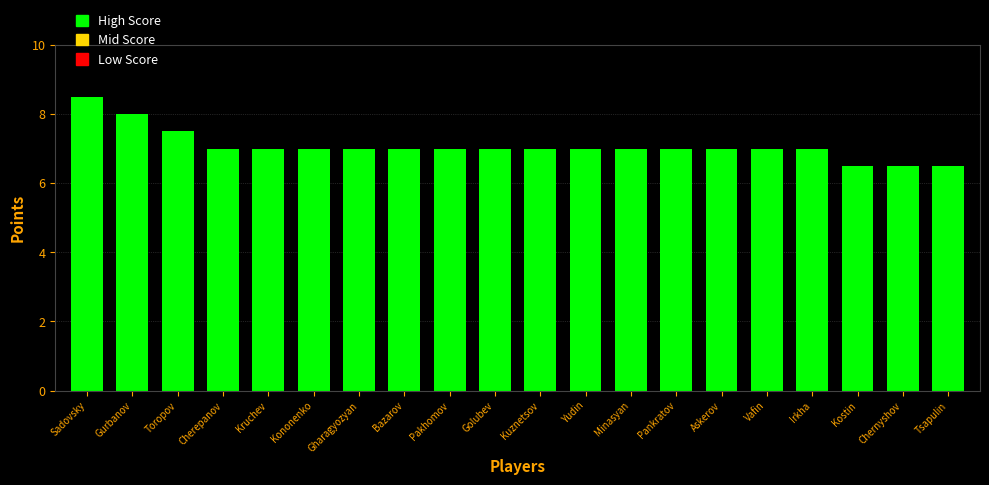

Read the value at Pakhomov.

7.0